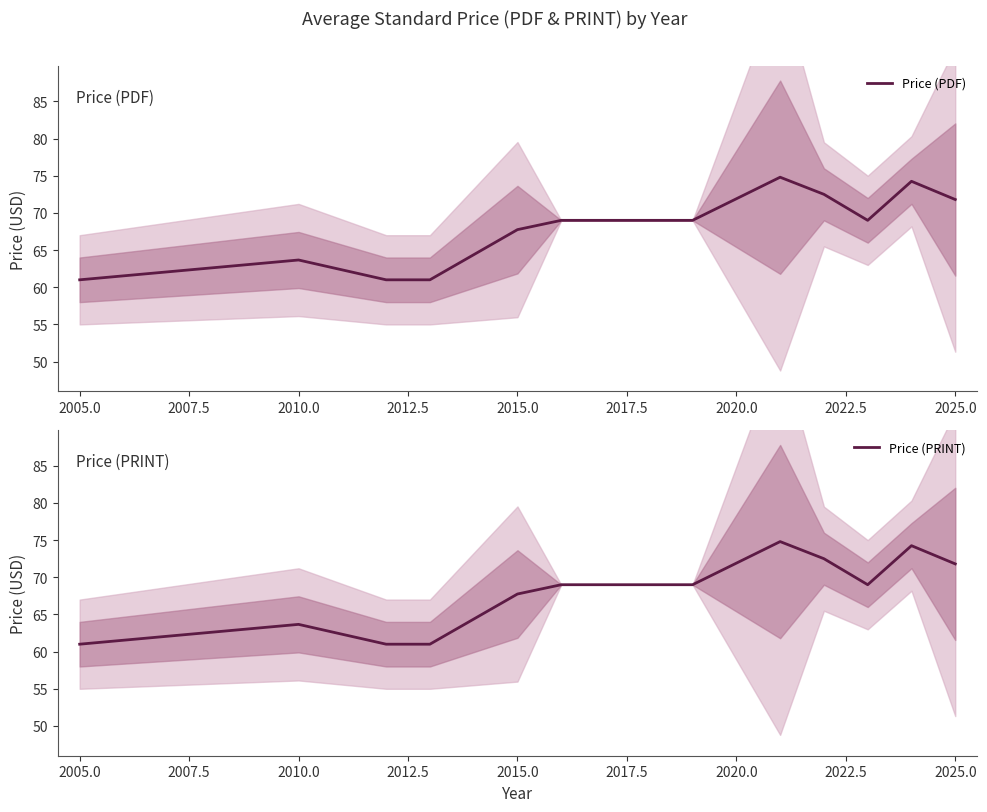

What is the minimum value for Price (PDF)?

61.0